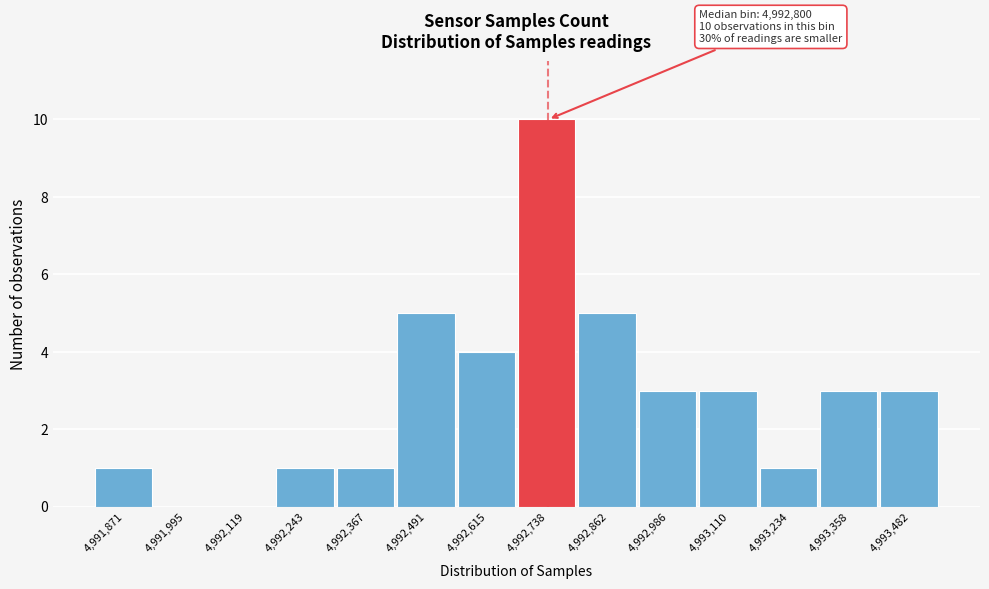

Reading left to right, list all the values displayed in this chart.

4,991,871=1	4,991,995=0	4,992,119=0	4,992,243=1	4,992,367=1	4,992,491=5	4,992,615=4	4,992,738=10	4,992,862=5	4,992,986=3	4,993,110=3	4,993,234=1	4,993,358=3	4,993,482=3